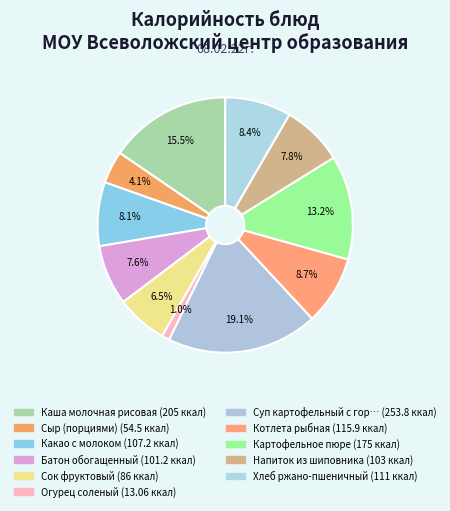

Is there any slice that represents more than half of the pie?

No